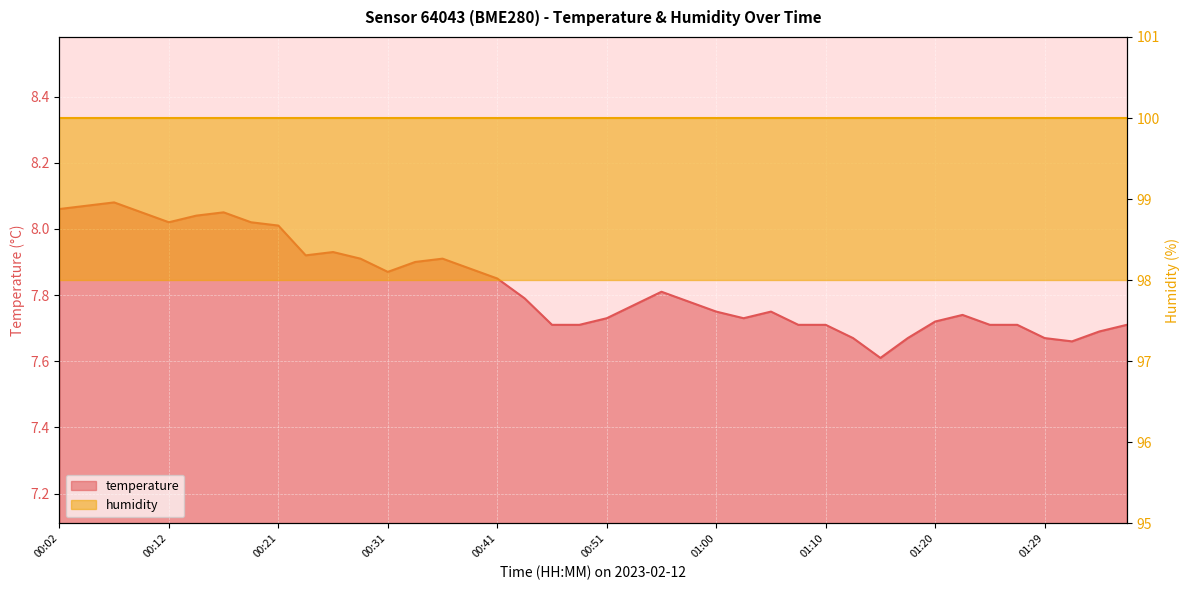

What position from the left is 00:36?

15